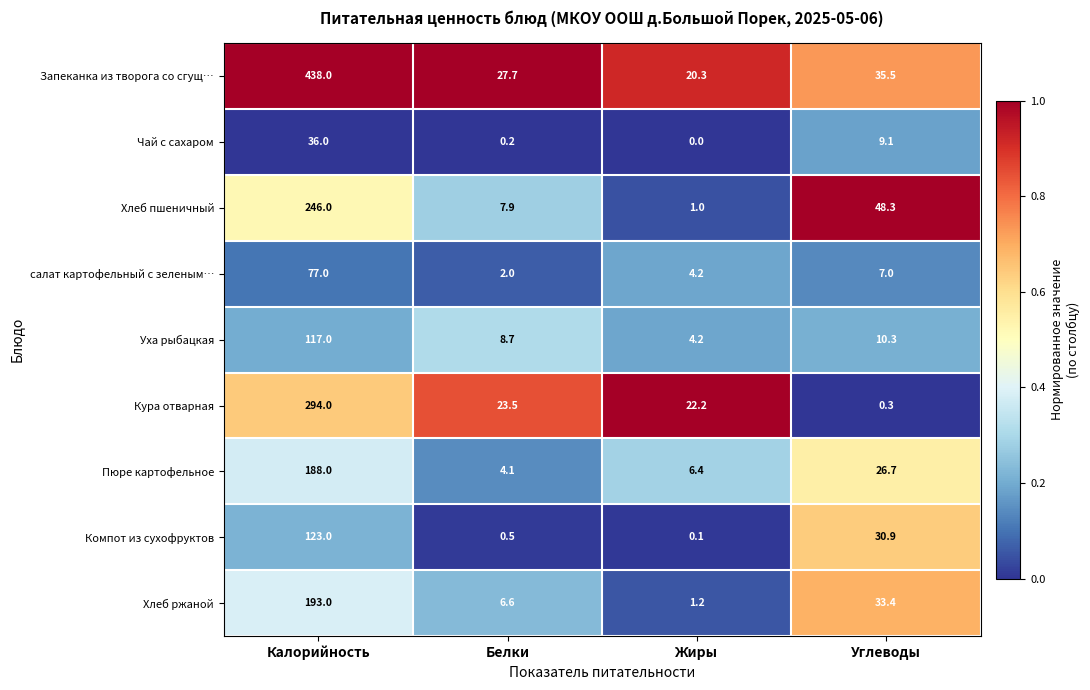

The Компот из сухофруктов series shows 123.0 at Калорийность. True or false?

True